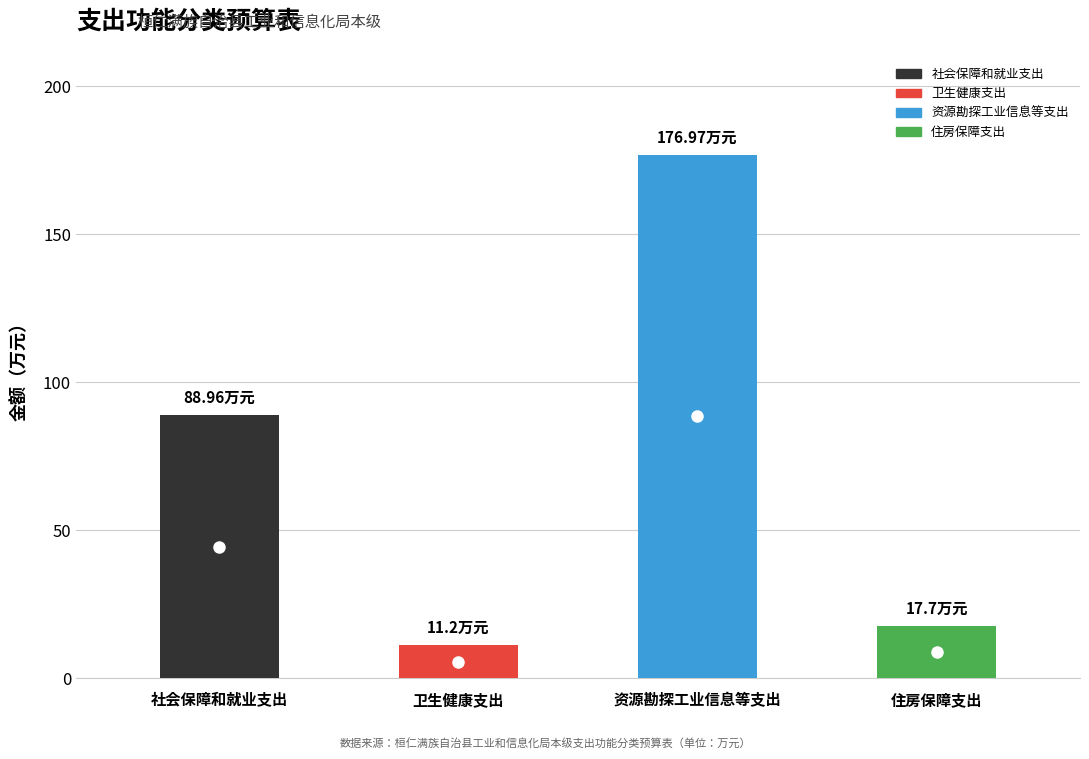

What is the maximum value shown in the chart?

177.0